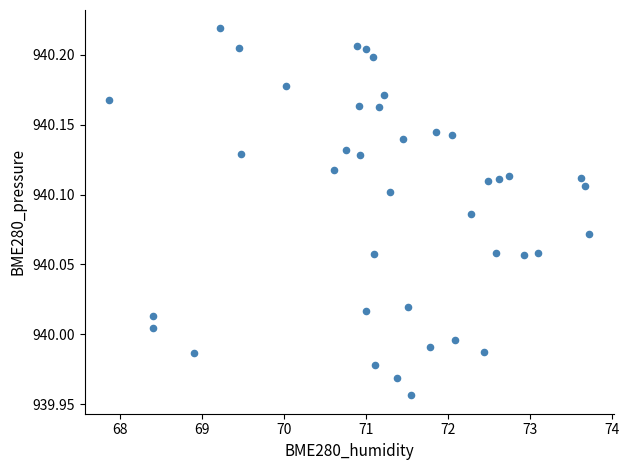

What is the range of X values (max minus min)?

5.9